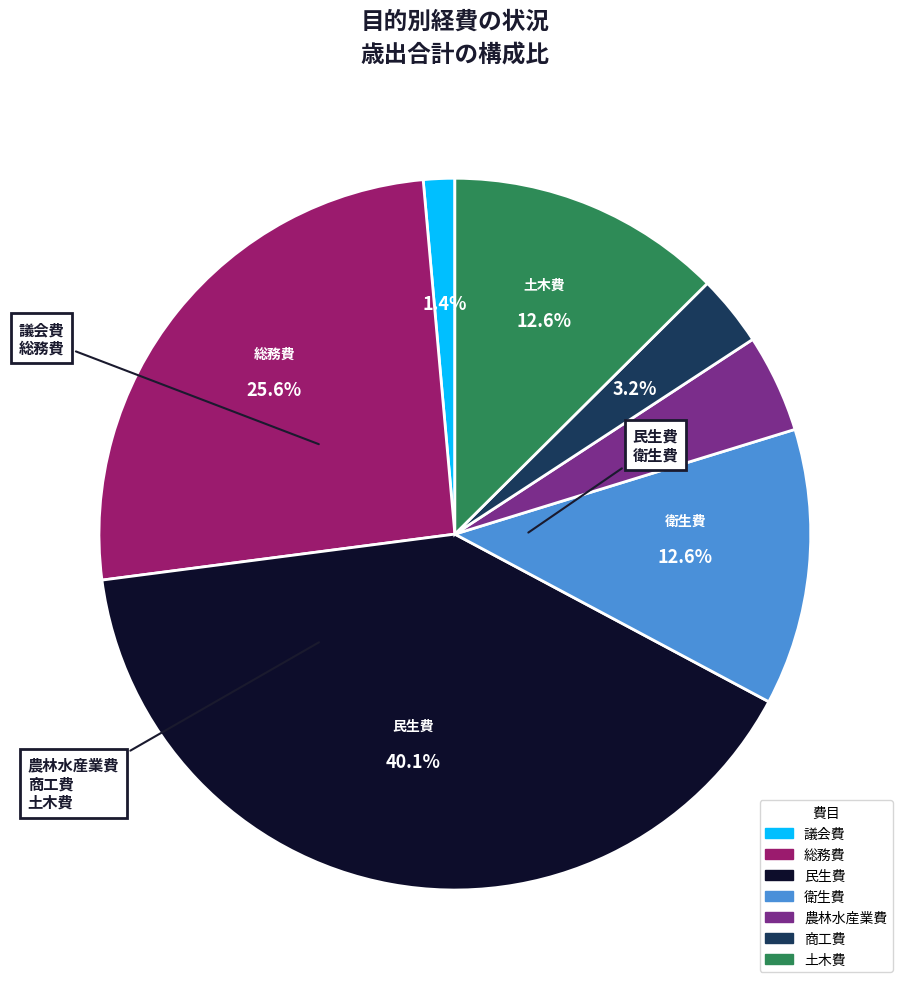

To the nearest percent, what is the difference between the 商工費 and 総務費 slice percentages?

22%